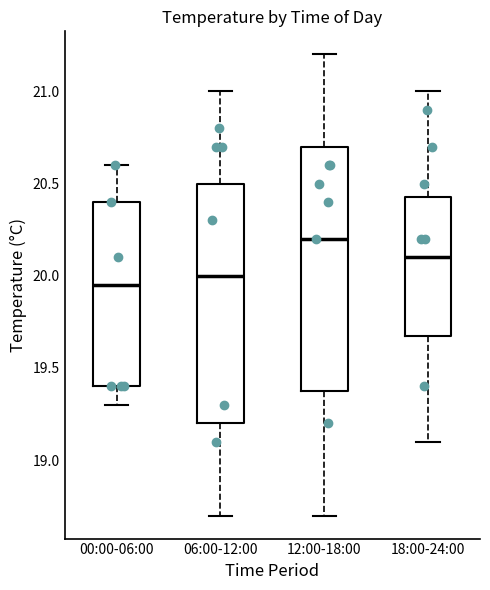

Reading left to right, transcribe this box plot: for each box, give where its median line is, the range the box spans, and where its two whiskers end, as read against the y-axis. The values are not printed on the chart, so give them approximately, as read against the axis.

00:00-06:00: median 19.95, box 19.40 to 20.40, whiskers 19.30 to 20.60
06:00-12:00: median 20.00, box 19.20 to 20.50, whiskers 18.70 to 21.00
12:00-18:00: median 20.20, box 19.40 to 20.70, whiskers 18.70 to 21.20
18:00-24:00: median 20.10, box 19.70 to 20.45, whiskers 19.10 to 21.00